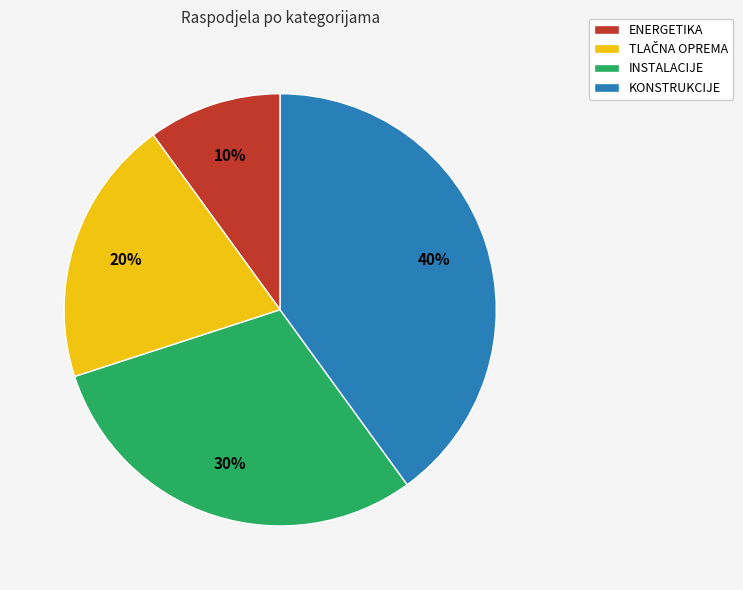

How many segments does this pie chart have?

4